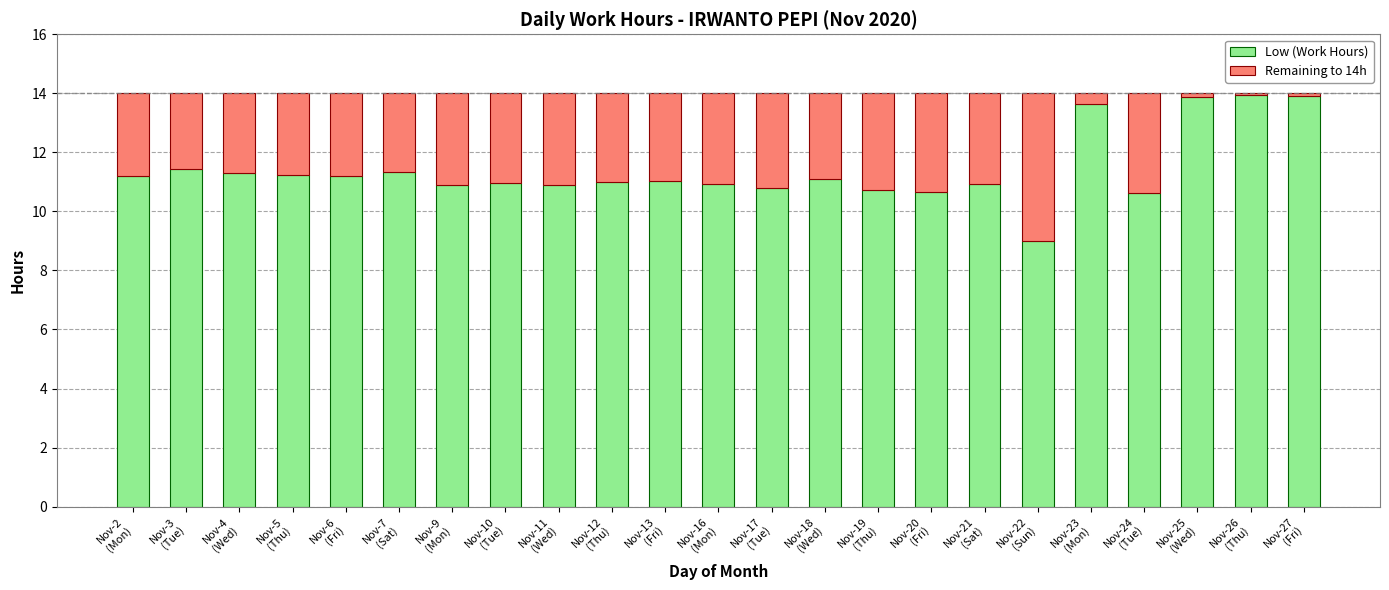

What is the average value of the Low (Work Hours) series?

11.4